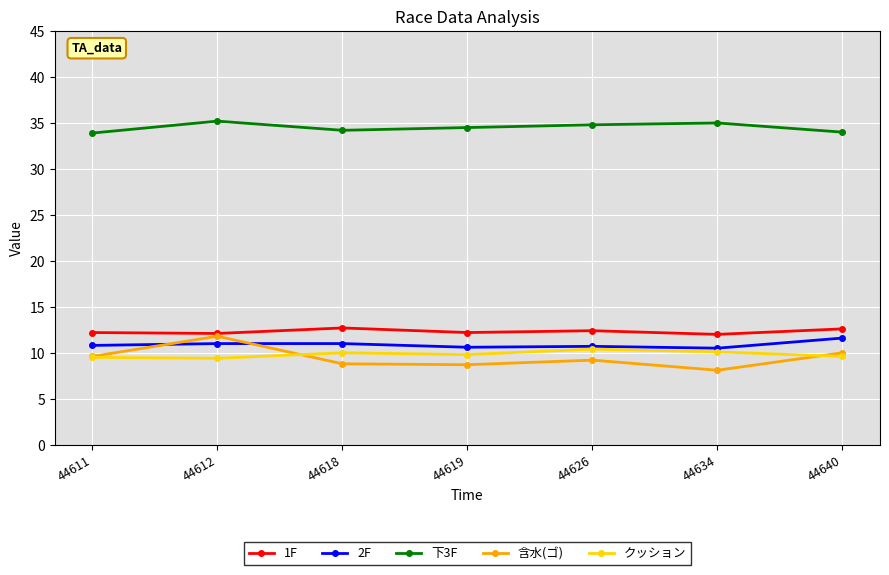

At which category does 下3F reach its first local peak?

44612